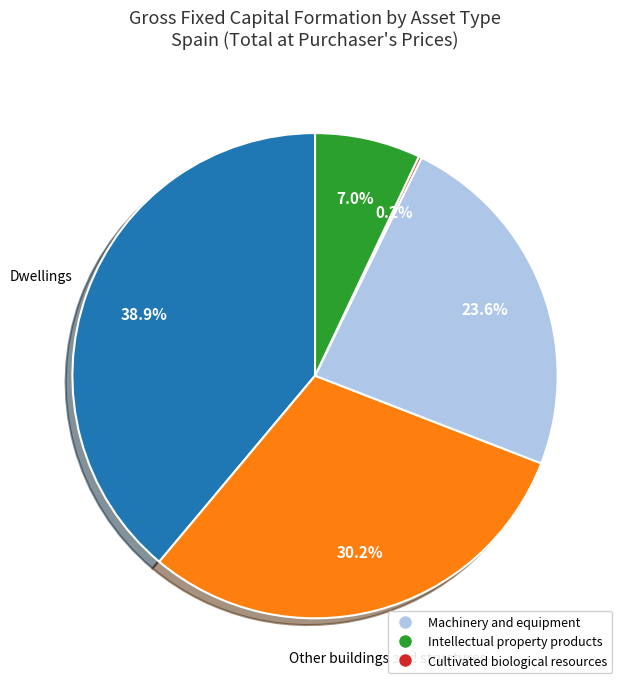

Does any single category account for the majority?

No